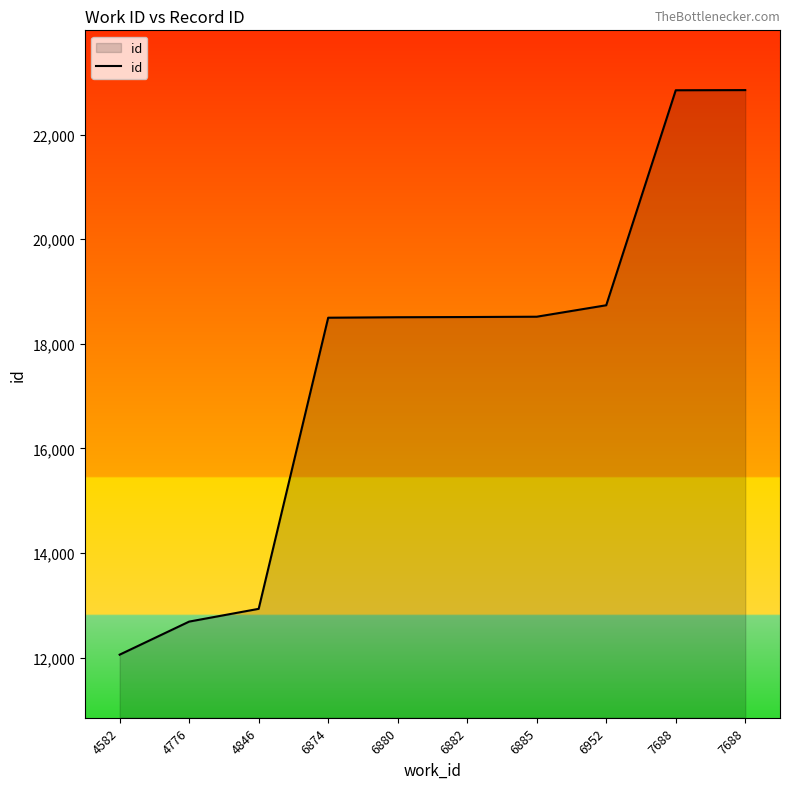

What is the change in value from 4846 to 6952?

+5803